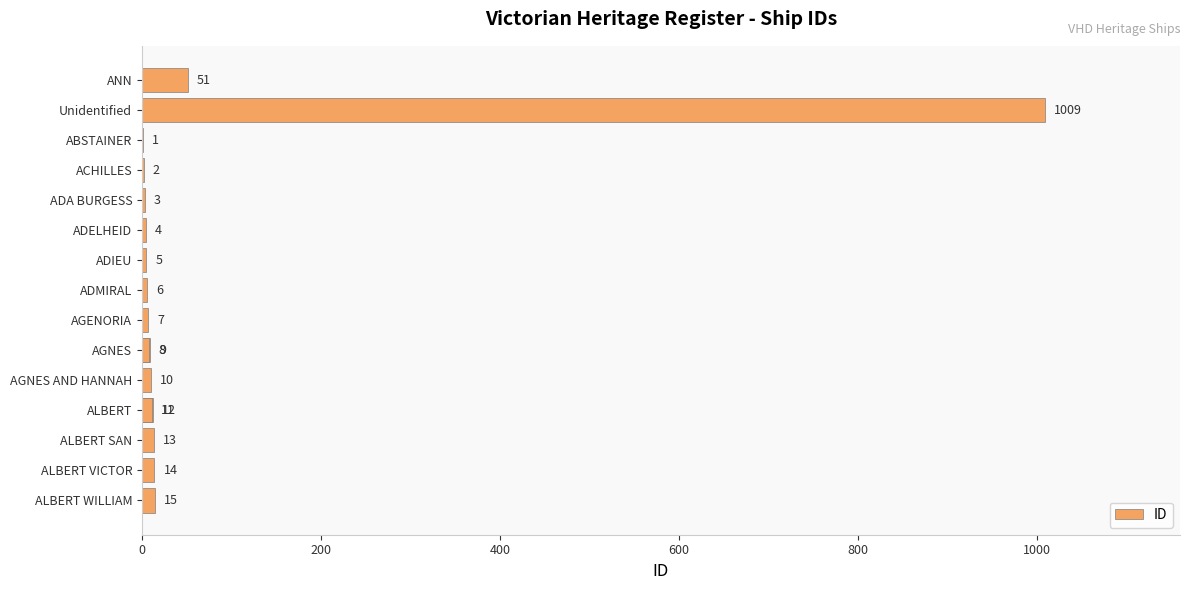

The value at ALBERT VICTOR is 14. True or false?

True